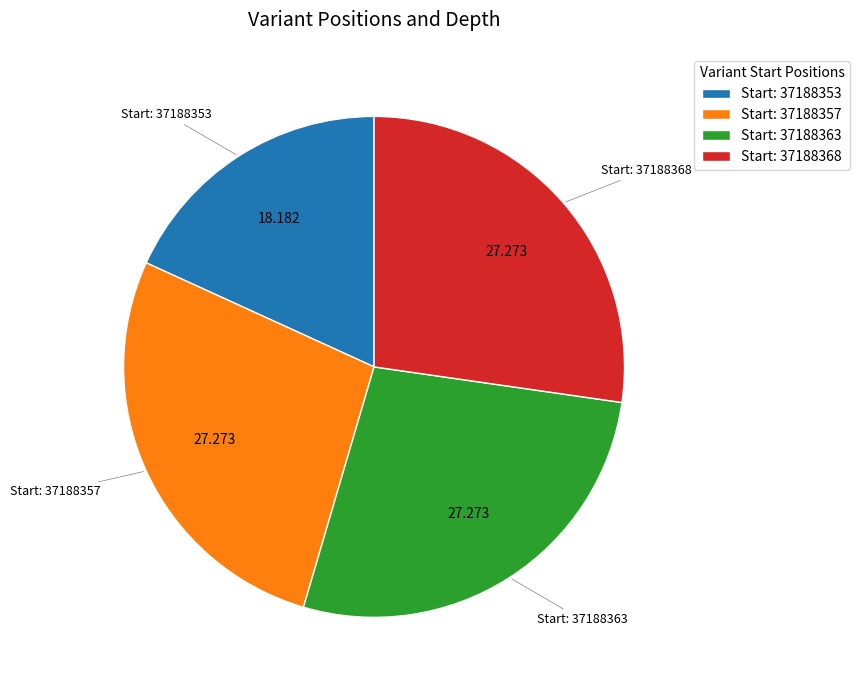

Do Start: 37188353 and Start: 37188368 together represent more than half of the pie?

No